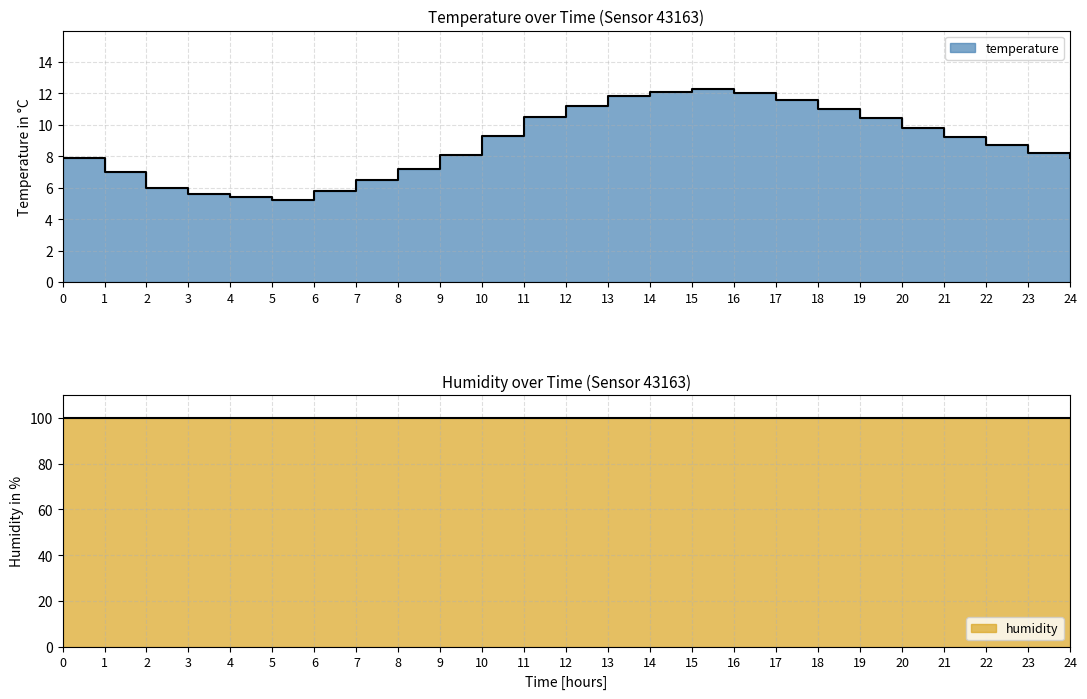

What position from the right is 22:00?

3